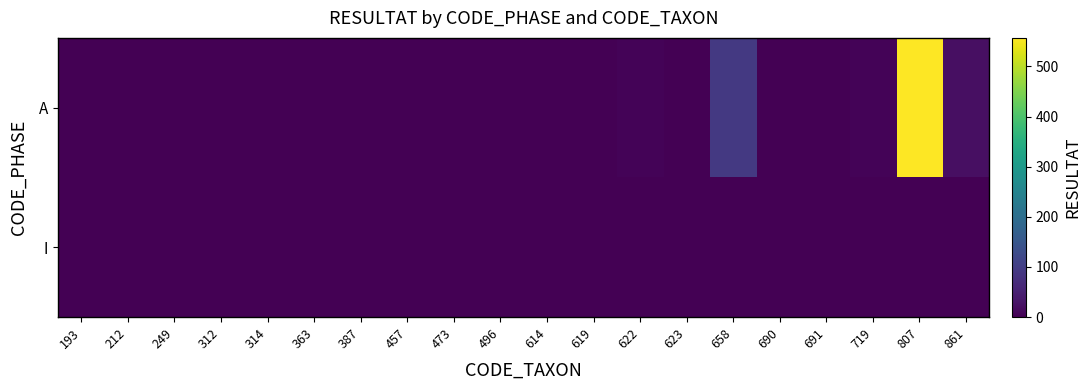

How many data points does each series have?

20